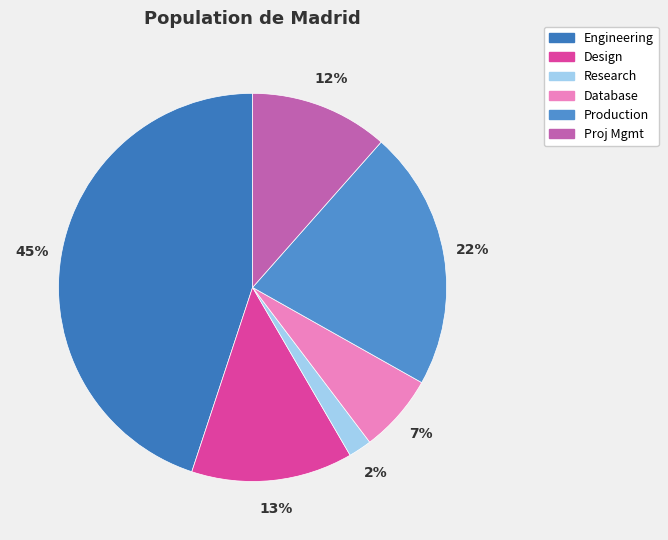

Count the number of slices in the pie.

6